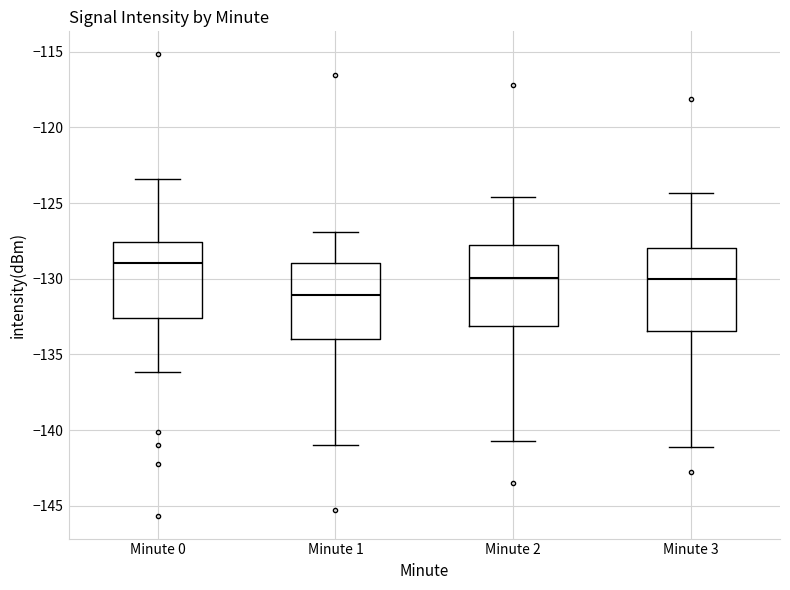

Reading left to right, read every box against the y-axis: the position of its median line, the range the box covers, and the ends of its whiskers. The values are not printed on the chart, so give them approximately, as read against the axis.

Minute 0: median -129.0, box -132.5 to -127.5, whiskers -136.0 to -123.5
Minute 1: median -131.0, box -134.0 to -129.0, whiskers -141.0 to -127.0
Minute 2: median -130.0, box -133.0 to -127.5, whiskers -140.5 to -124.5
Minute 3: median -130.0, box -133.5 to -128.0, whiskers -141.0 to -124.5